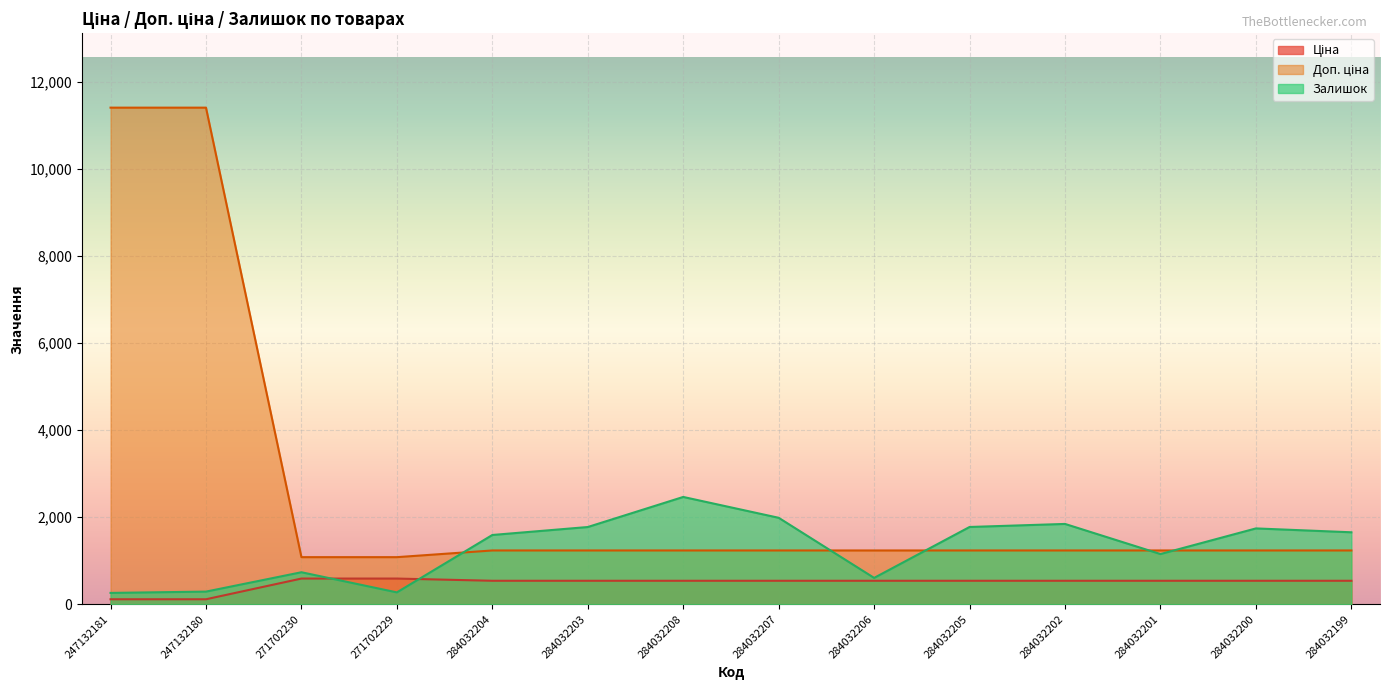

How many values in the Ціна series are below 539?

2